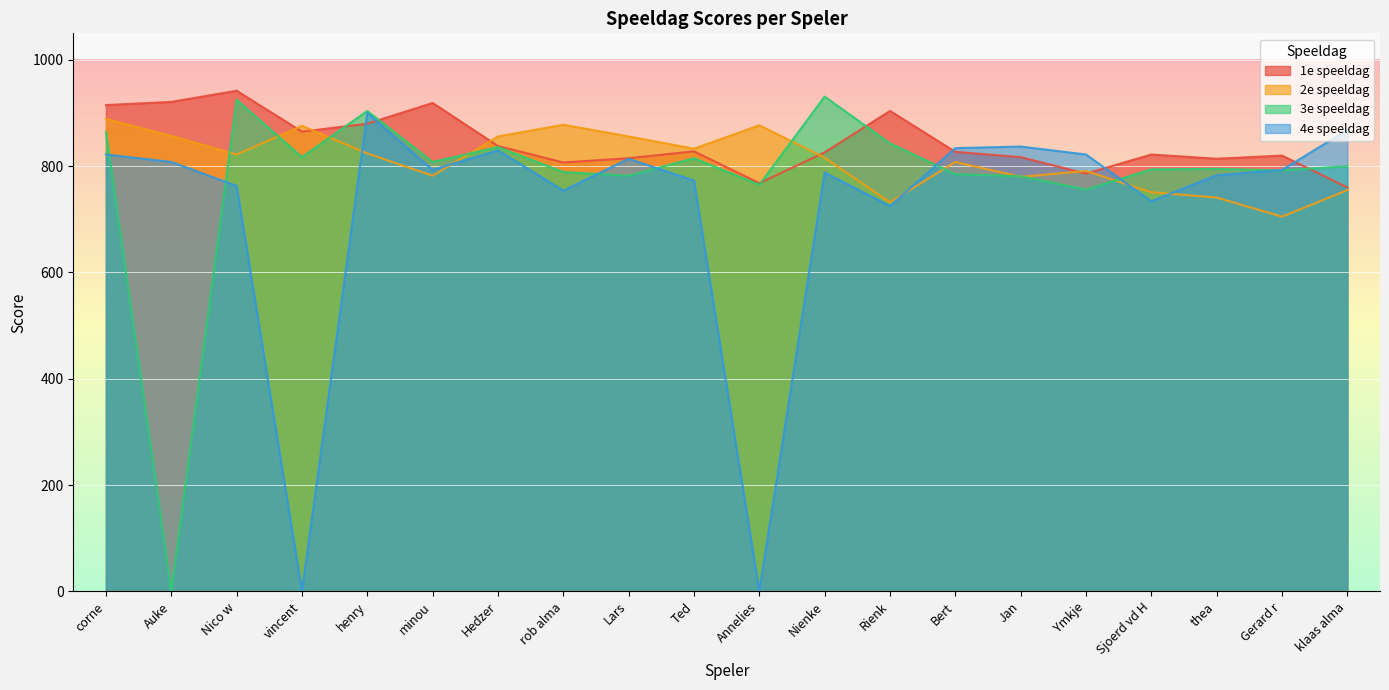

What is the highest value of the 3e speeldag series?

931